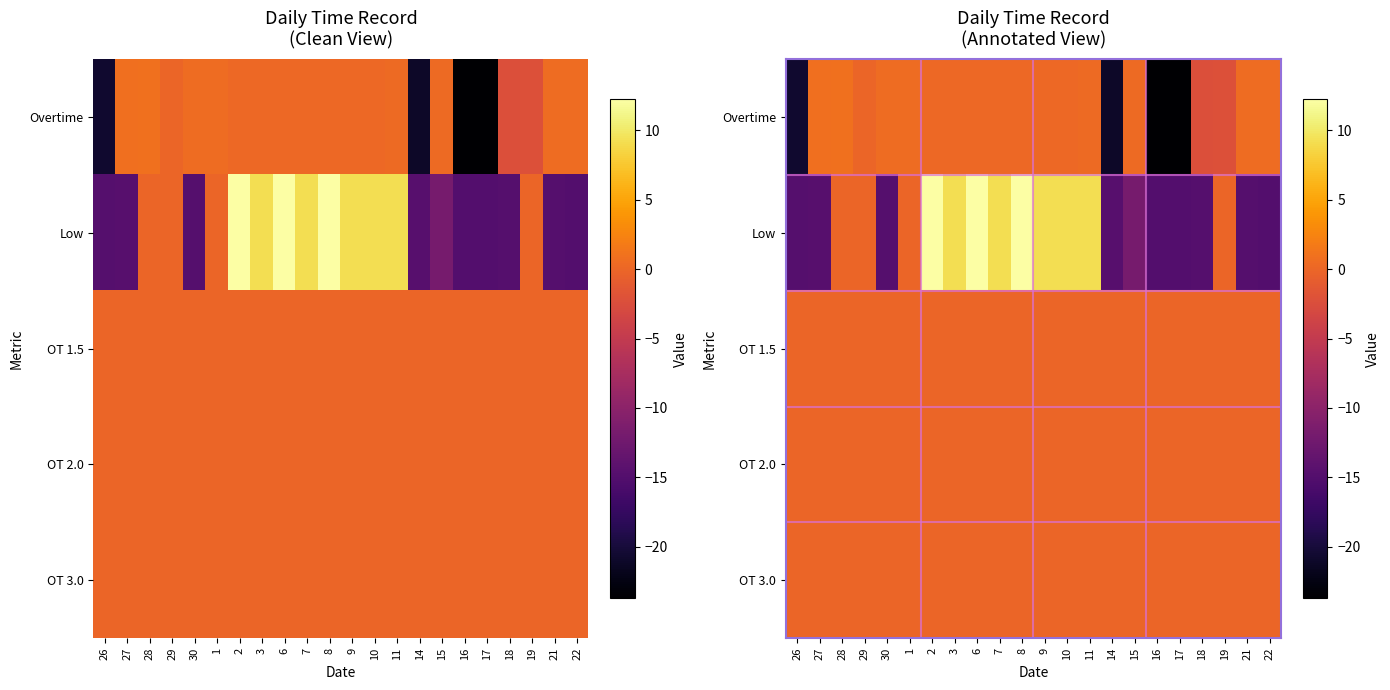

Between 30 and 22, which series saw the biggest shift?

Low